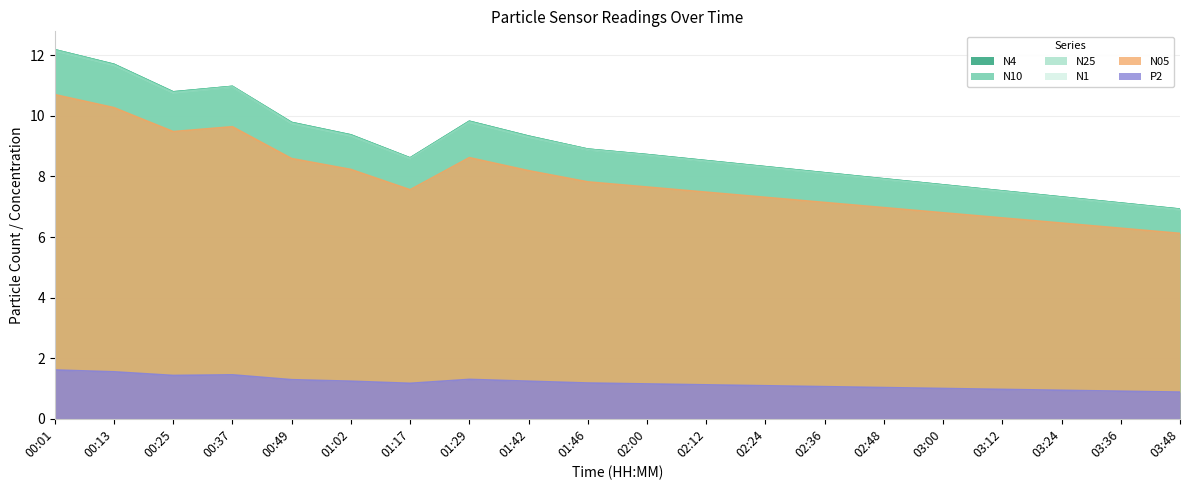

What is the difference between the maximum and minimum values in the N1 series?

5.2